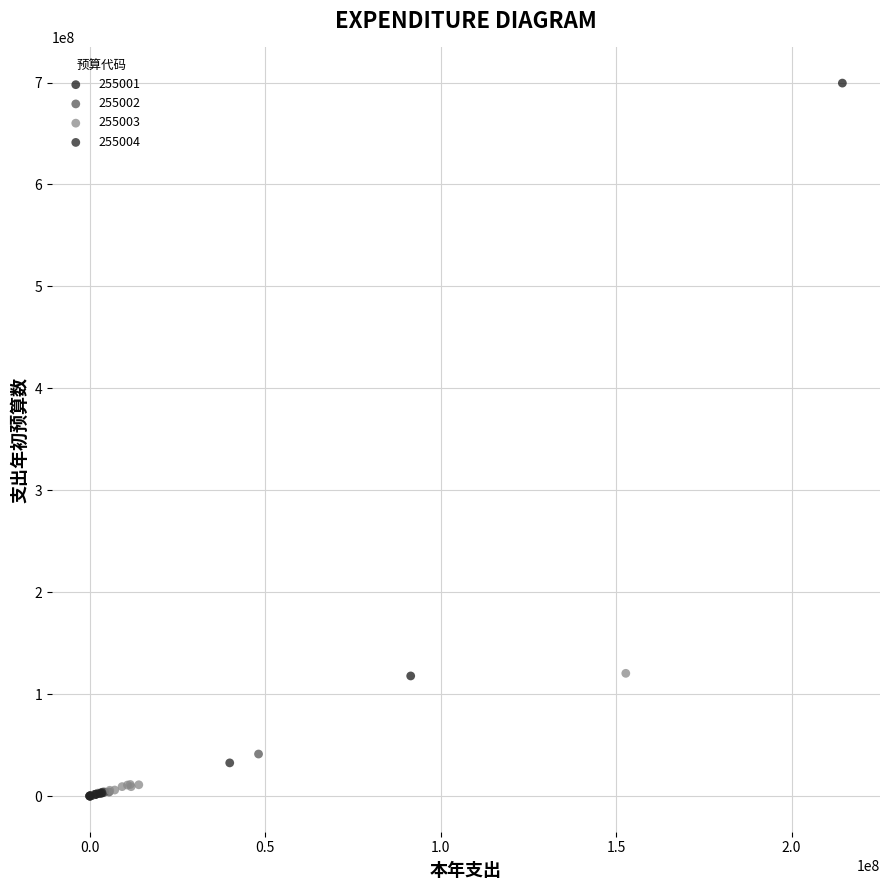

Which series has the largest Y range (max minus min)?

255001